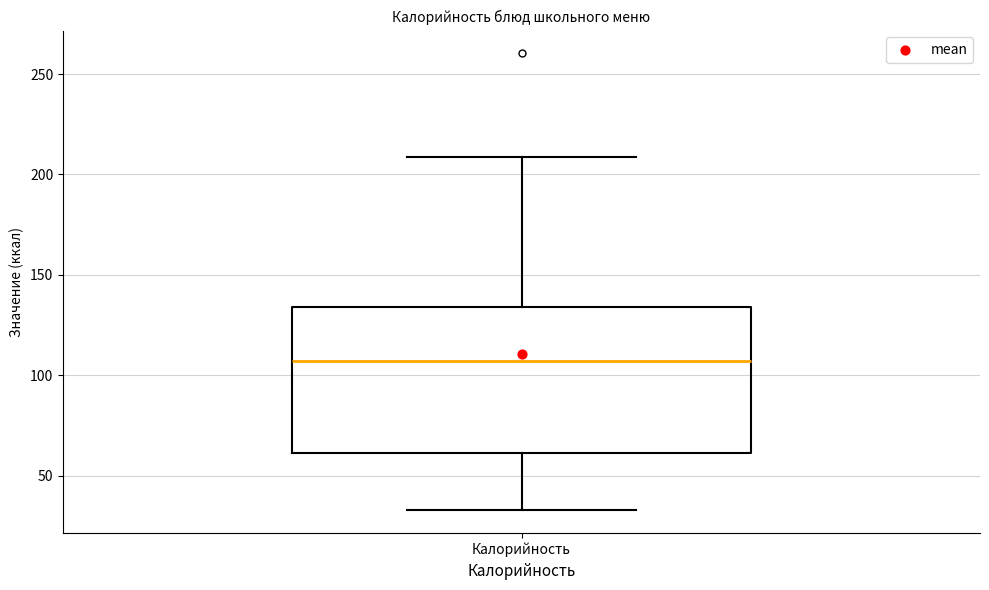

Read this box plot against the y-axis: the position of the median line, the range covered by the box, and the ends of both whiskers. The values are not printed on the chart, so give them approximately, as read against the axis.

median 105, box 60 to 135, whiskers 35 to 210